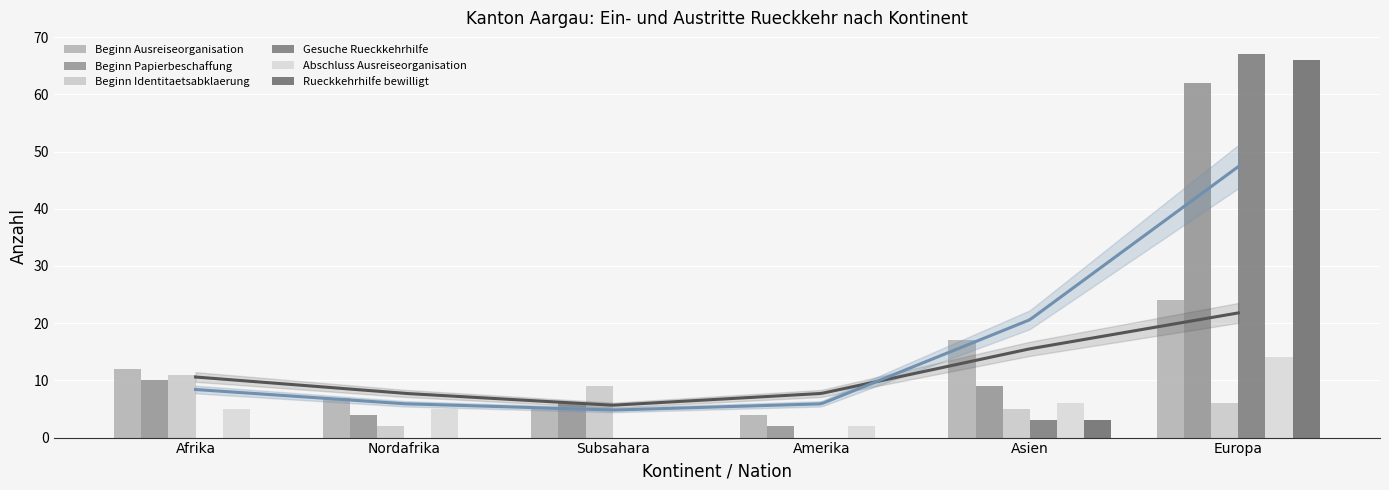

Reading left to right, what are all the values shown in this chart?

Beginn Ausreiseorganisation: 12	7	5	4	17	24
Beginn Papierbeschaffung: 10	4	6	2	9	62
Beginn Identitaetsabklaerung: 11	2	9	0	5	6
Gesuche Rueckkehrhilfe: 0	0	0	0	3	67
Abschluss Ausreiseorganisation: 5	5	0	2	6	14
Rueckkehrhilfe bewilligt: 0	0	0	0	3	66